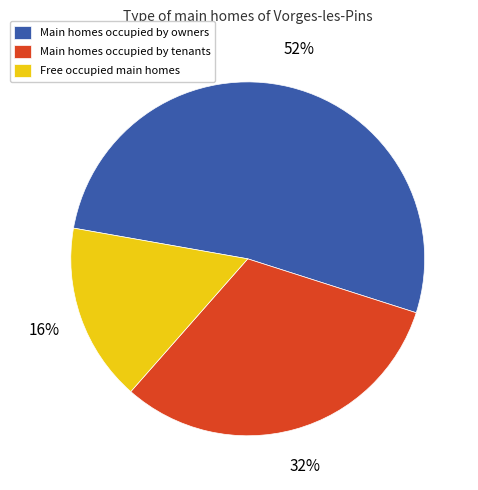

To the nearest percent, what is the average slice percentage?

33%